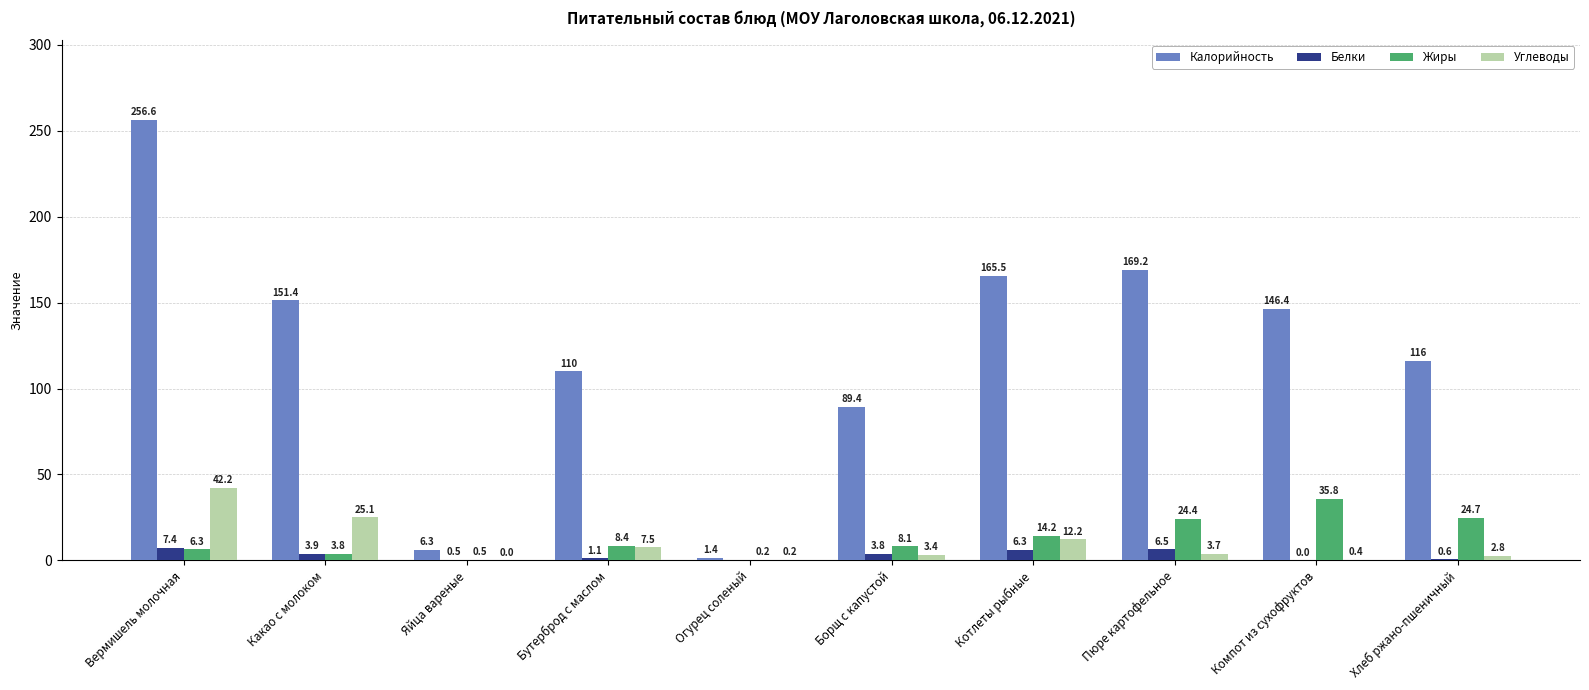

What is the maximum value shown in the chart?

256.6